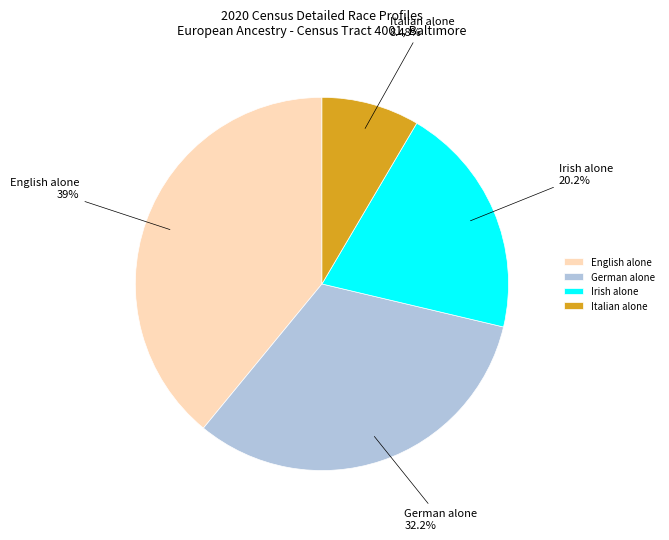

Is there any slice that represents more than half of the pie?

No